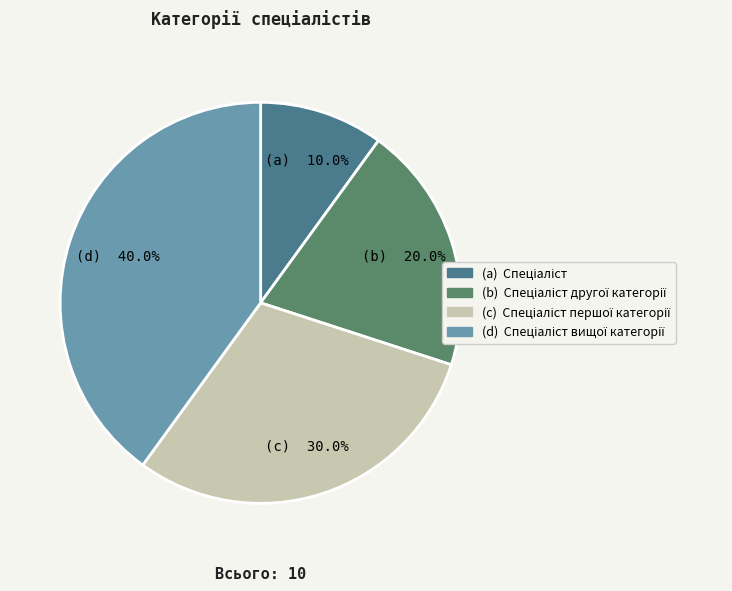

Is there any slice that represents more than half of the pie?

No